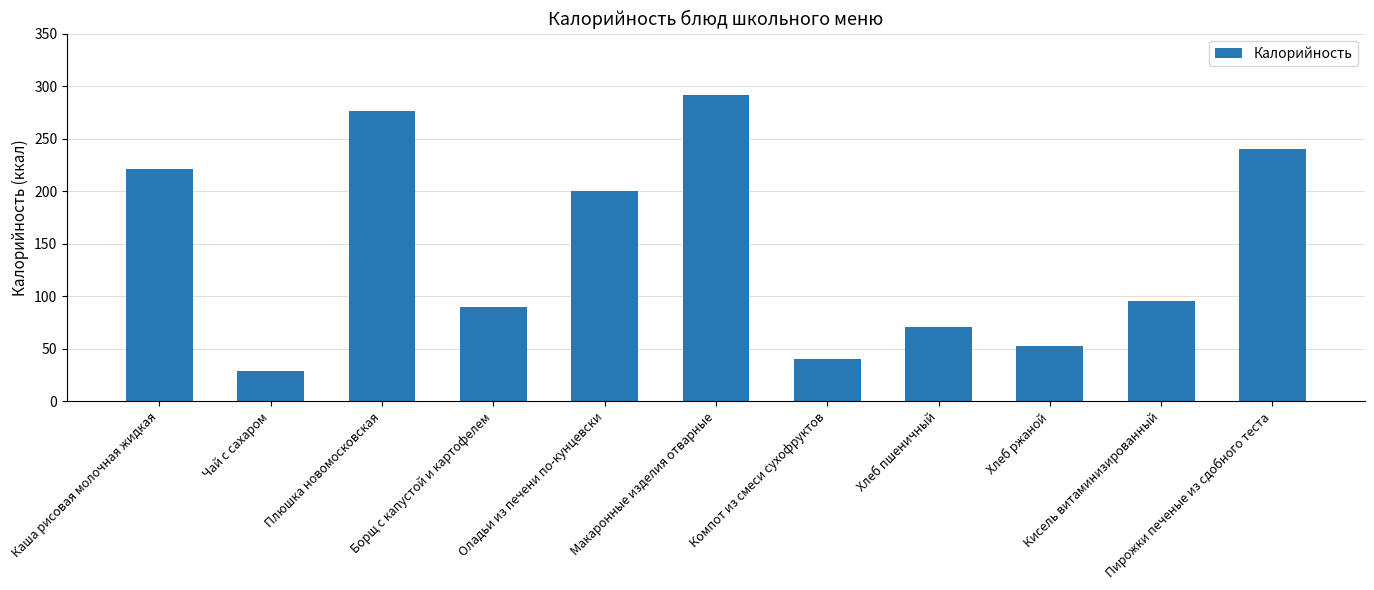

Are the bars horizontal?

No